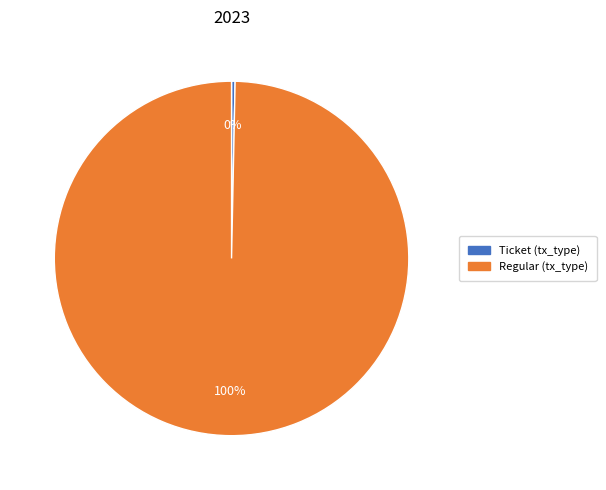

Is there a majority slice in this chart?

Yes